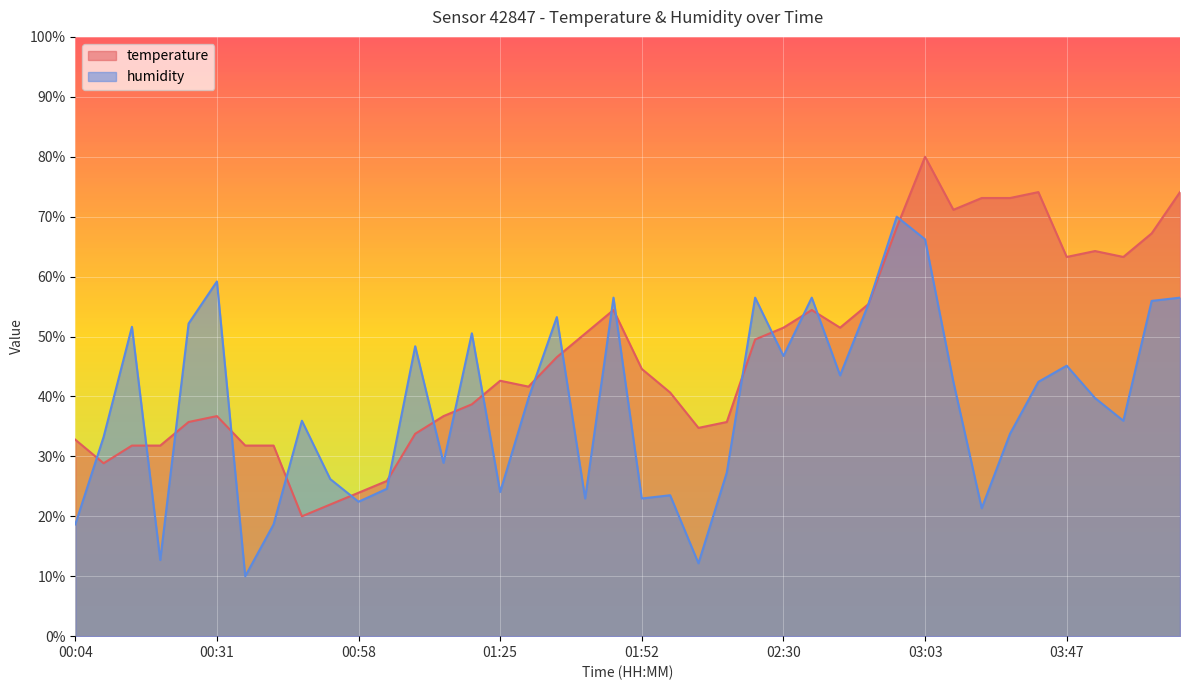

What is the sum of all humidity values?

1543.8